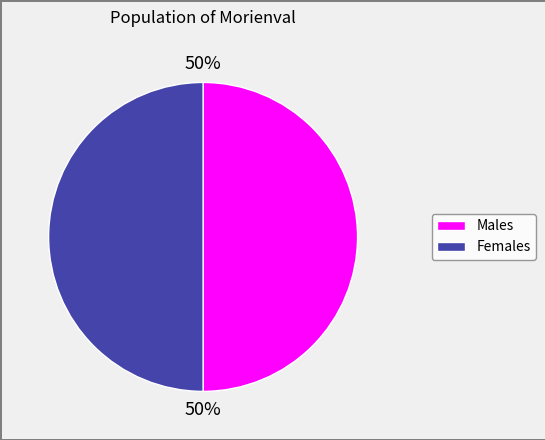

To the nearest percent, what is the average slice percentage?

50%